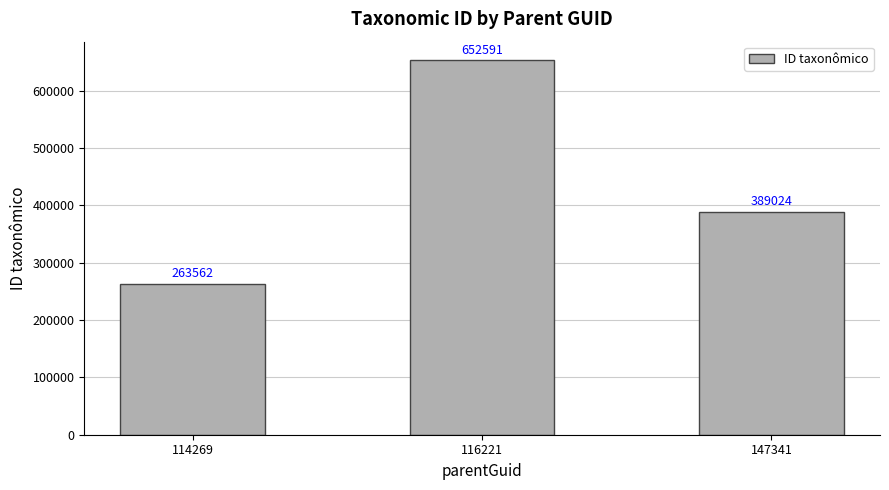

Count the values in the range 263562 to 652591.

3